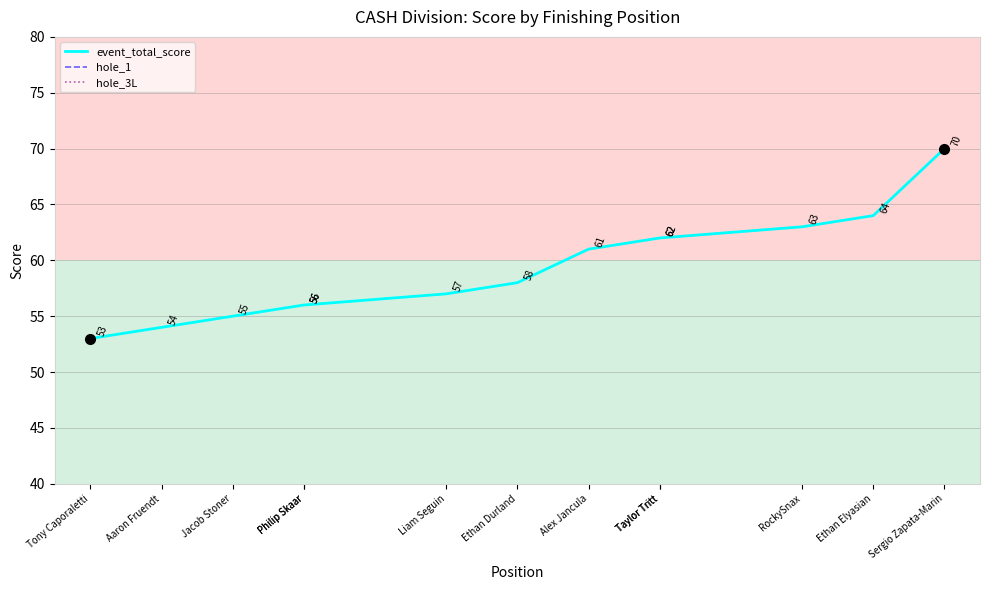

Read the hole_3L value at RockySnax.

4